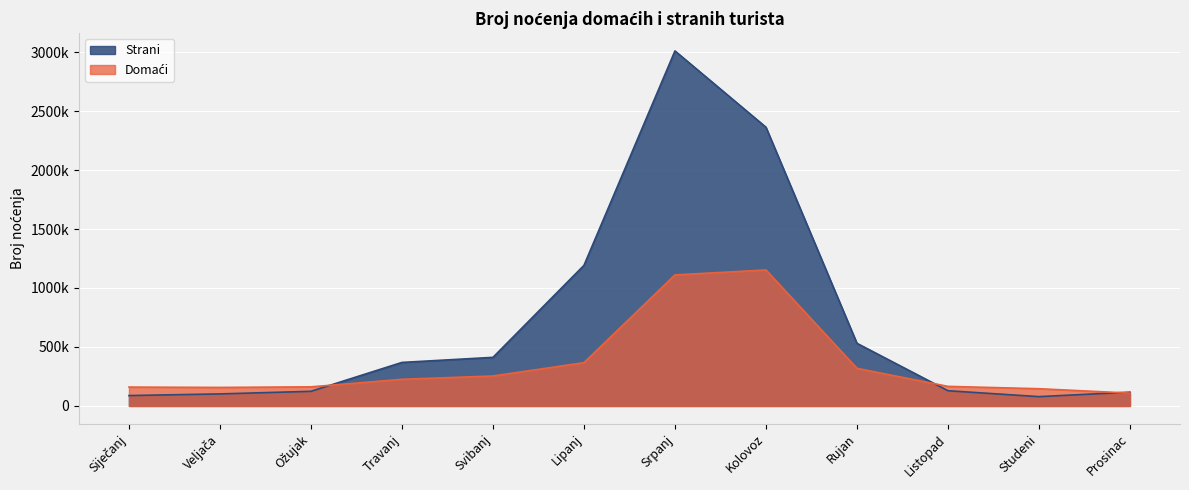

How many lines are shown in the chart?

2